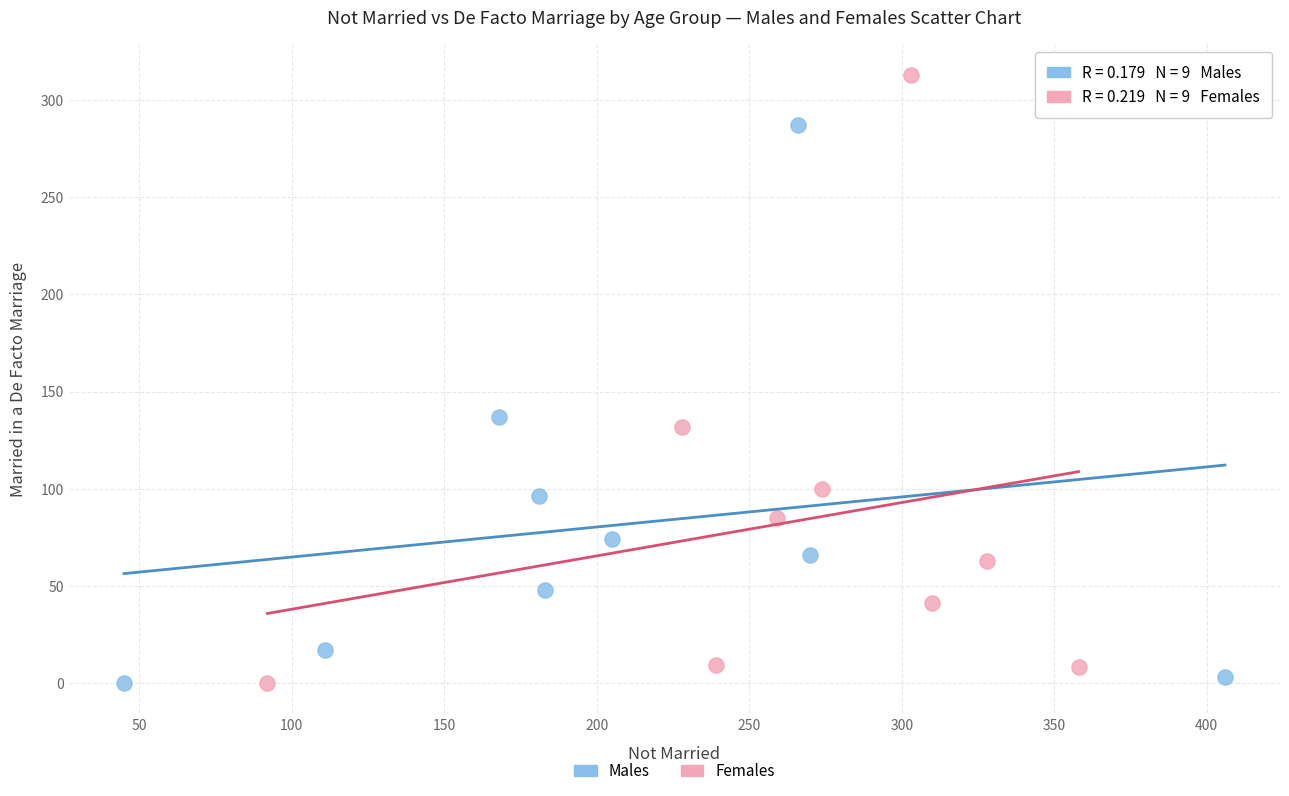

Which series reaches the maximum Y coordinate?

Females